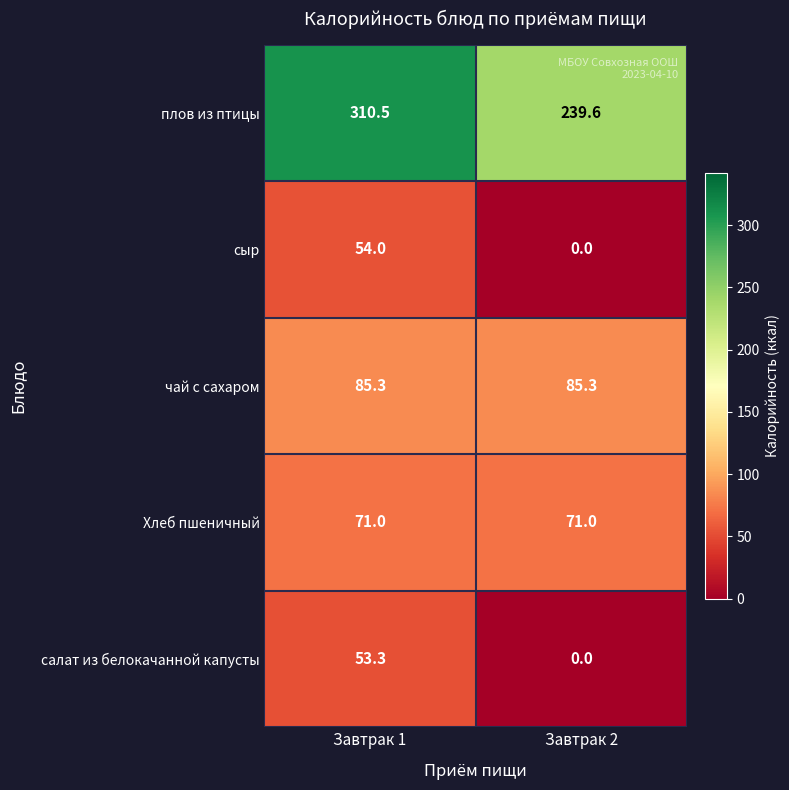

What is the sum of all салат из белокачанной капусты values?

53.3